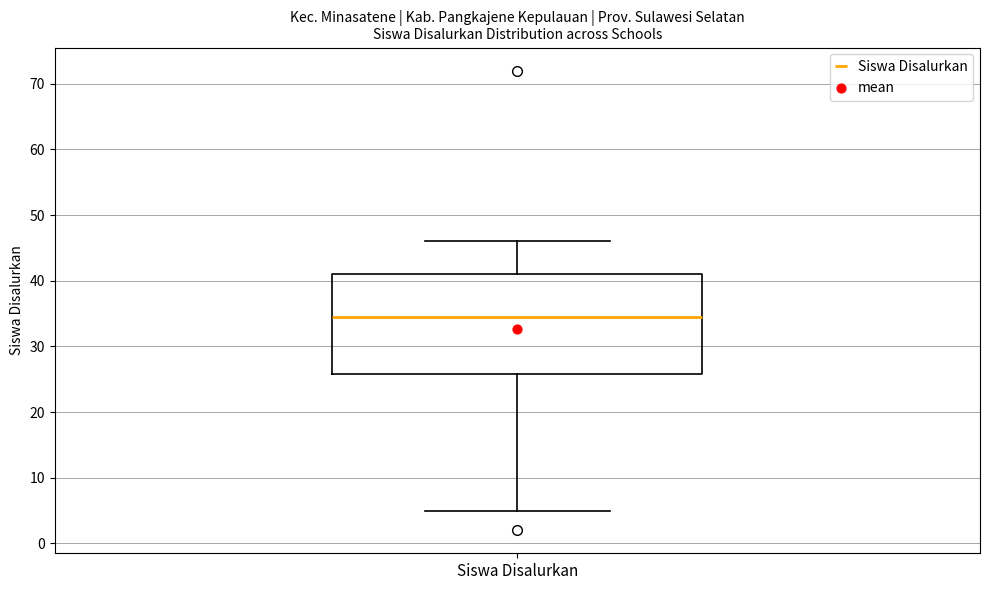

Transcribe this box plot: give where the median line is, the range the box spans, and where the two whiskers end, as read against the y-axis. The values are not printed on the chart, so give them approximately, as read against the axis.

median 35, box 26 to 41, whiskers 5 to 46